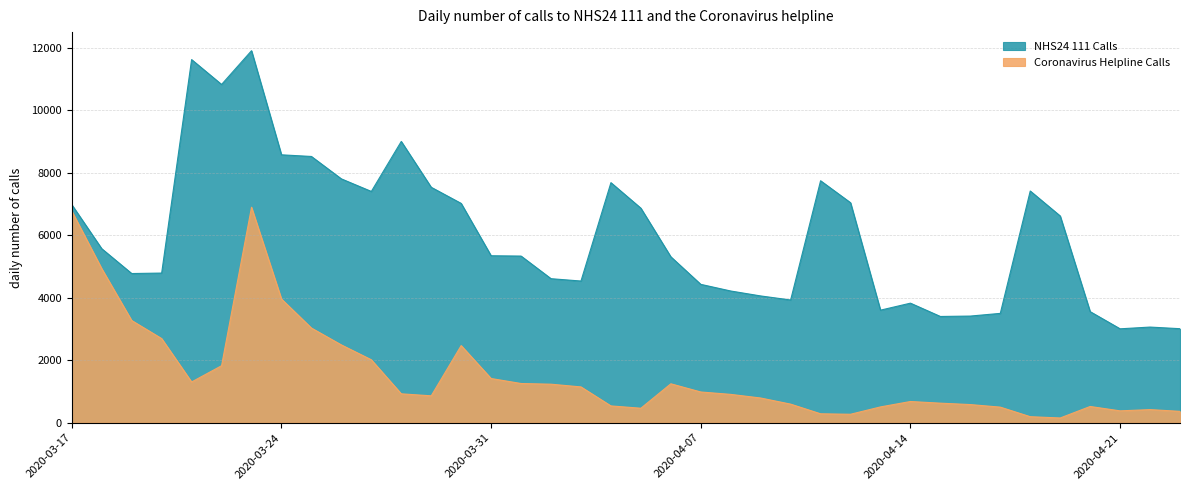

The value of NHS24 111 Calls at 2020-04-01 is 5333. True or false?

True